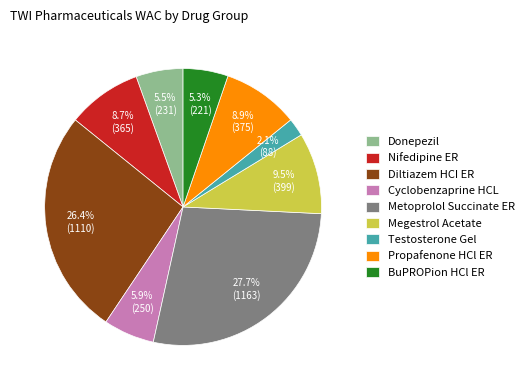

To the nearest percent, what is the average slice percentage?

11%